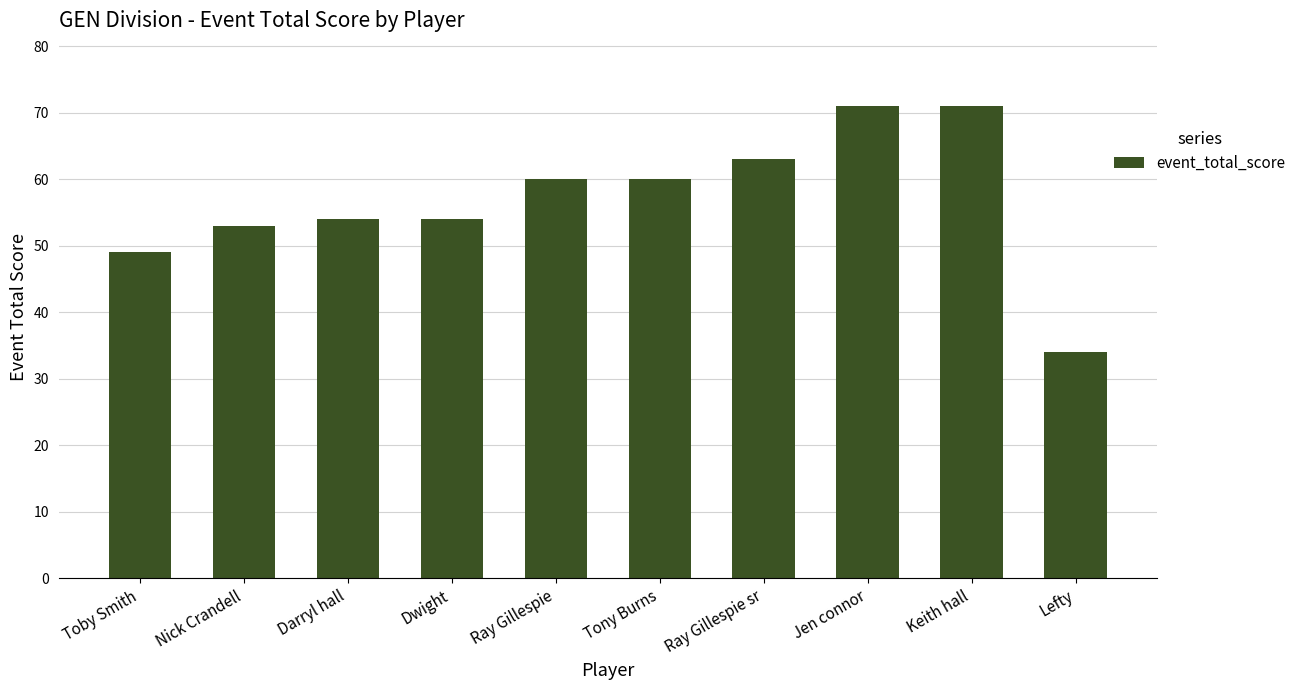

What is the smallest value displayed?

34